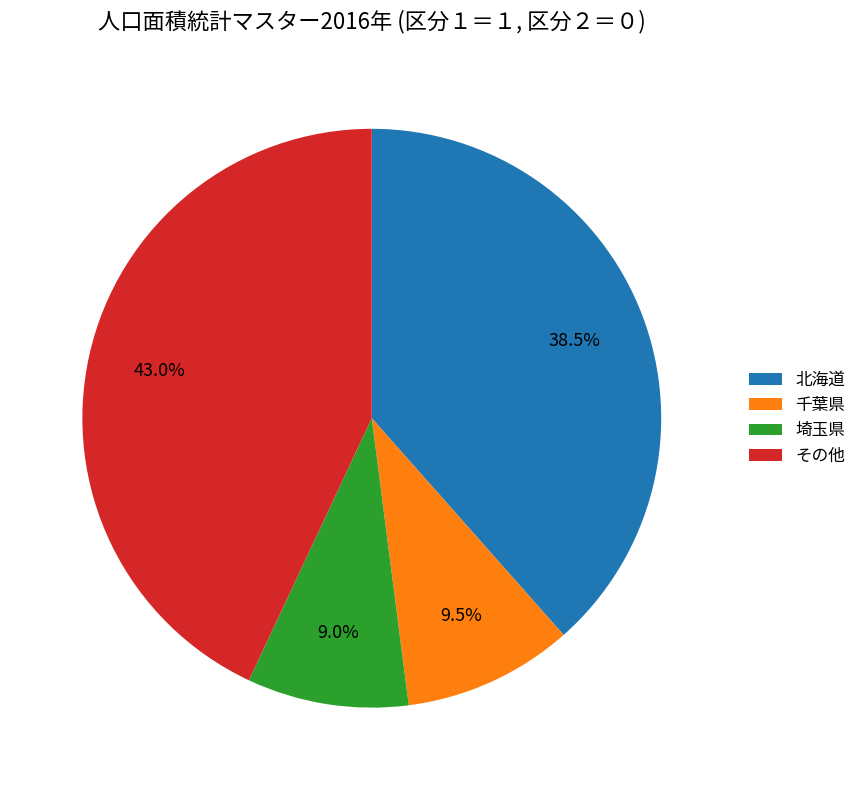

Between 埼玉県 and 北海道, which is larger?

北海道